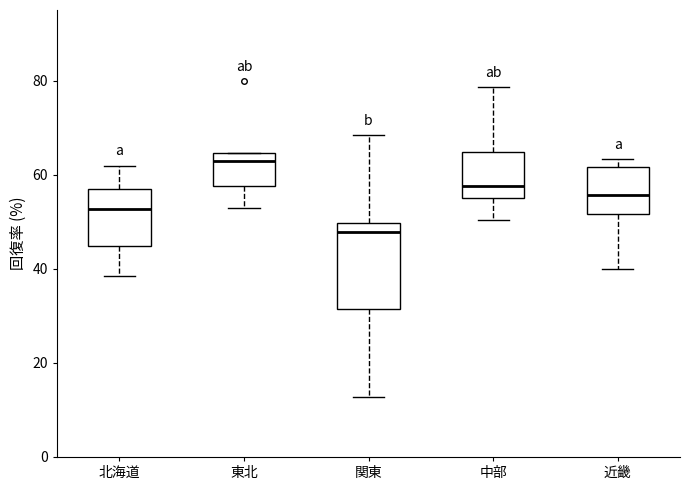

Comparing the boxes themselves (not the whiskers), which one is the tallest?

関東